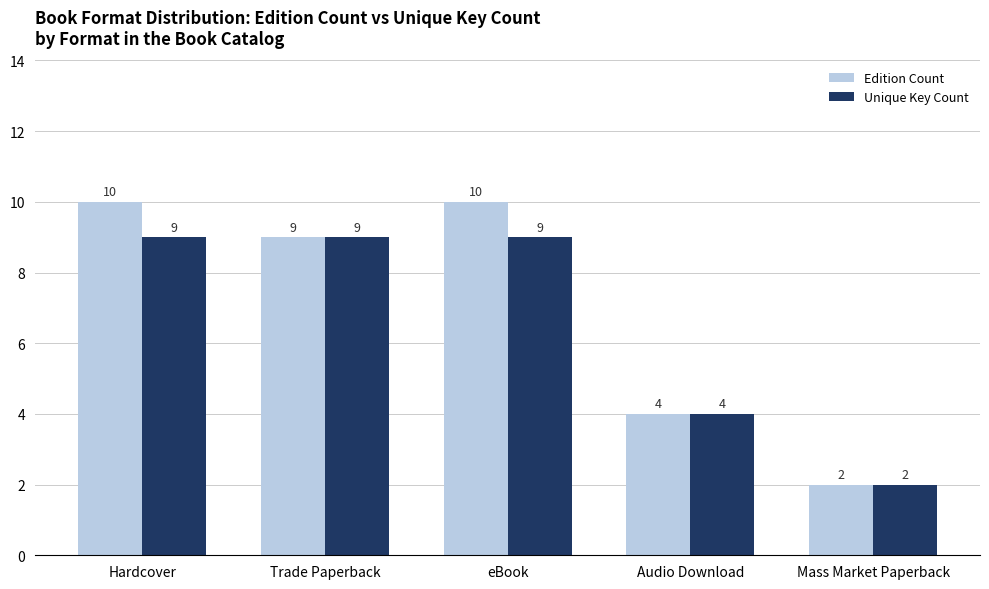

Which series changed the most between eBook and Mass Market Paperback?

Edition Count